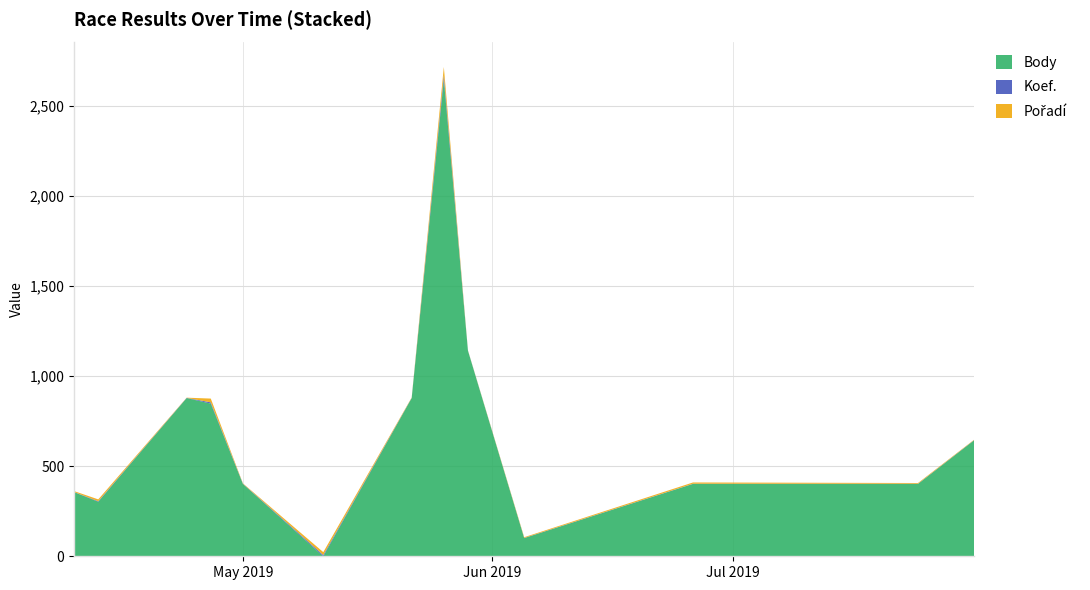

Reading right to left, transcribe all the data shown in this chart.

Body: 645	402	402	101	1142	2648	879	0	402	848	879	303	356
Koef.: 1	1	1	1	1	24	1	7	1	7	1	3	1
Pořadí: 2	4	7	4	1	46	2	16	2	21	1	10	5